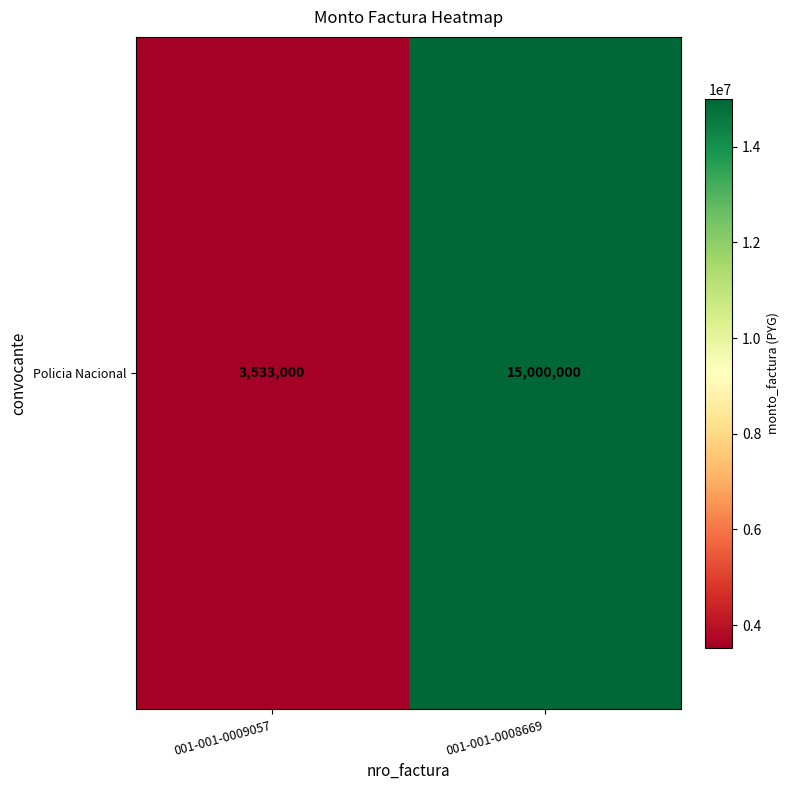

True or false: the data shows 15000000 at 001-001-0008669.

True